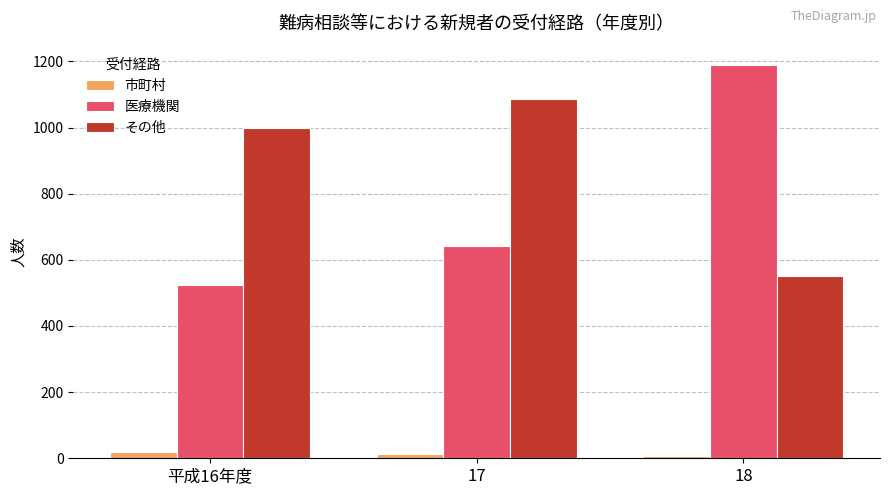

Which series has the largest range (max minus min)?

医療機関